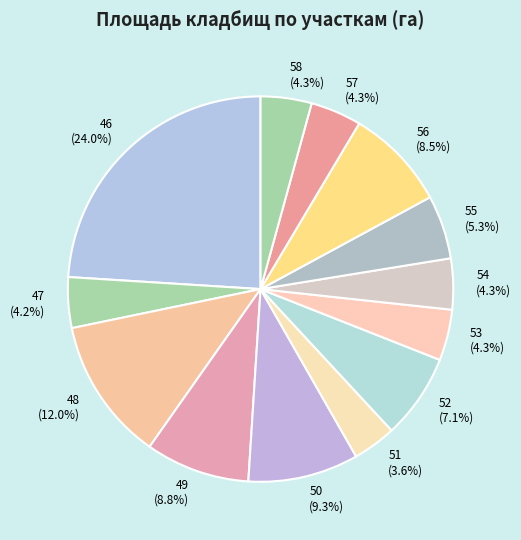

Combined, what portion of the pie is 47 and 53?

8.5%